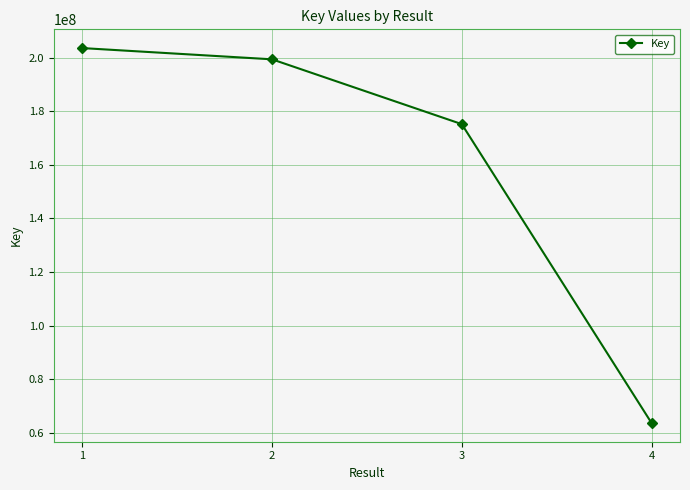

At which category does the chart reach its minimum across all series?

4